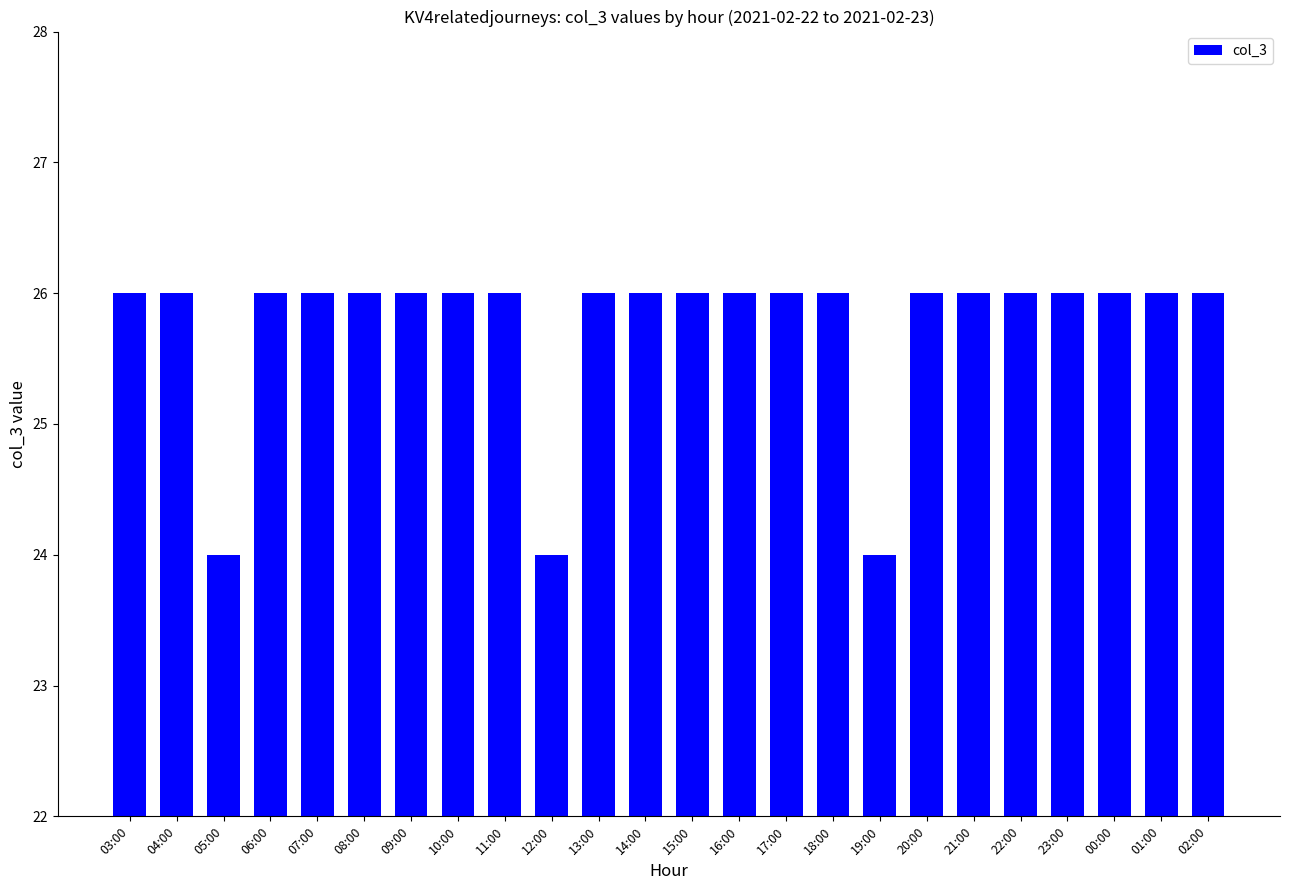

Reading right to left, list all the values displayed in this chart.

26	26	26	26	26	26	26	24	26	26	26	26	26	26	24	26	26	26	26	26	26	24	26	26